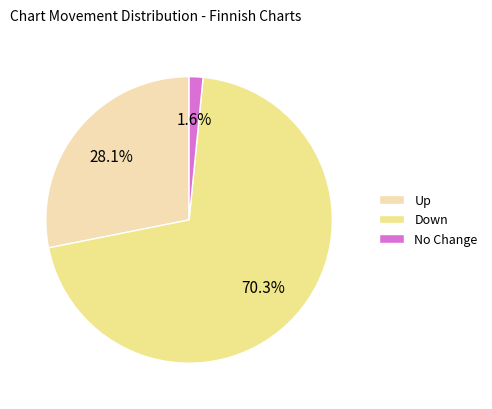

How many slices are in this pie chart?

3